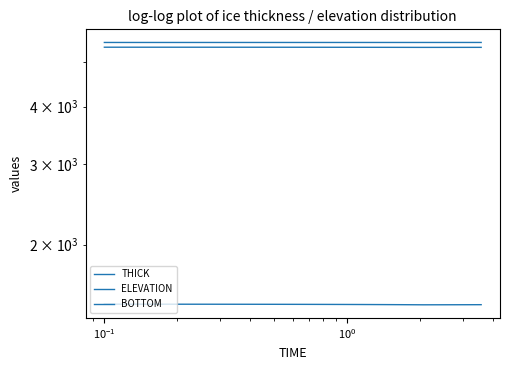

How many data points in THICK are less than 1478?

4